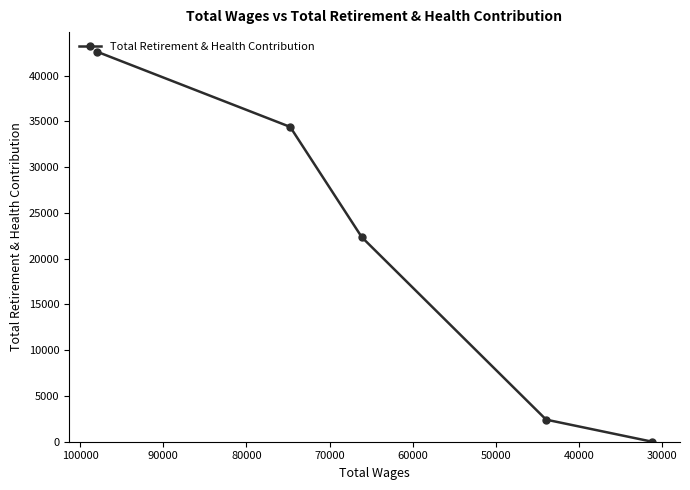

What is the sum of all values?

101744